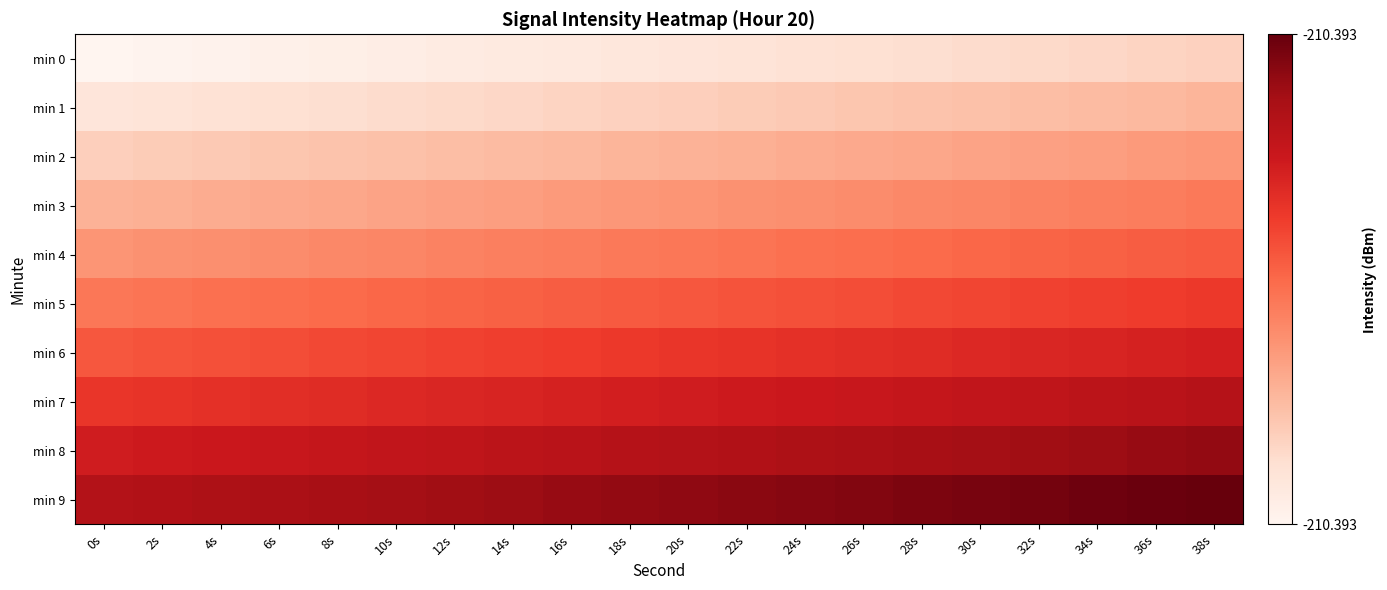

Count the number of data series in this chart.

10